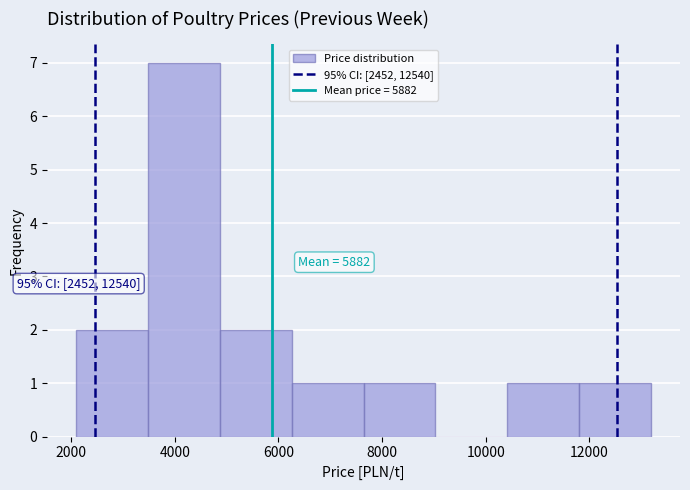

Over which range of the x-axis is the bar tallest?

3400 to 4800